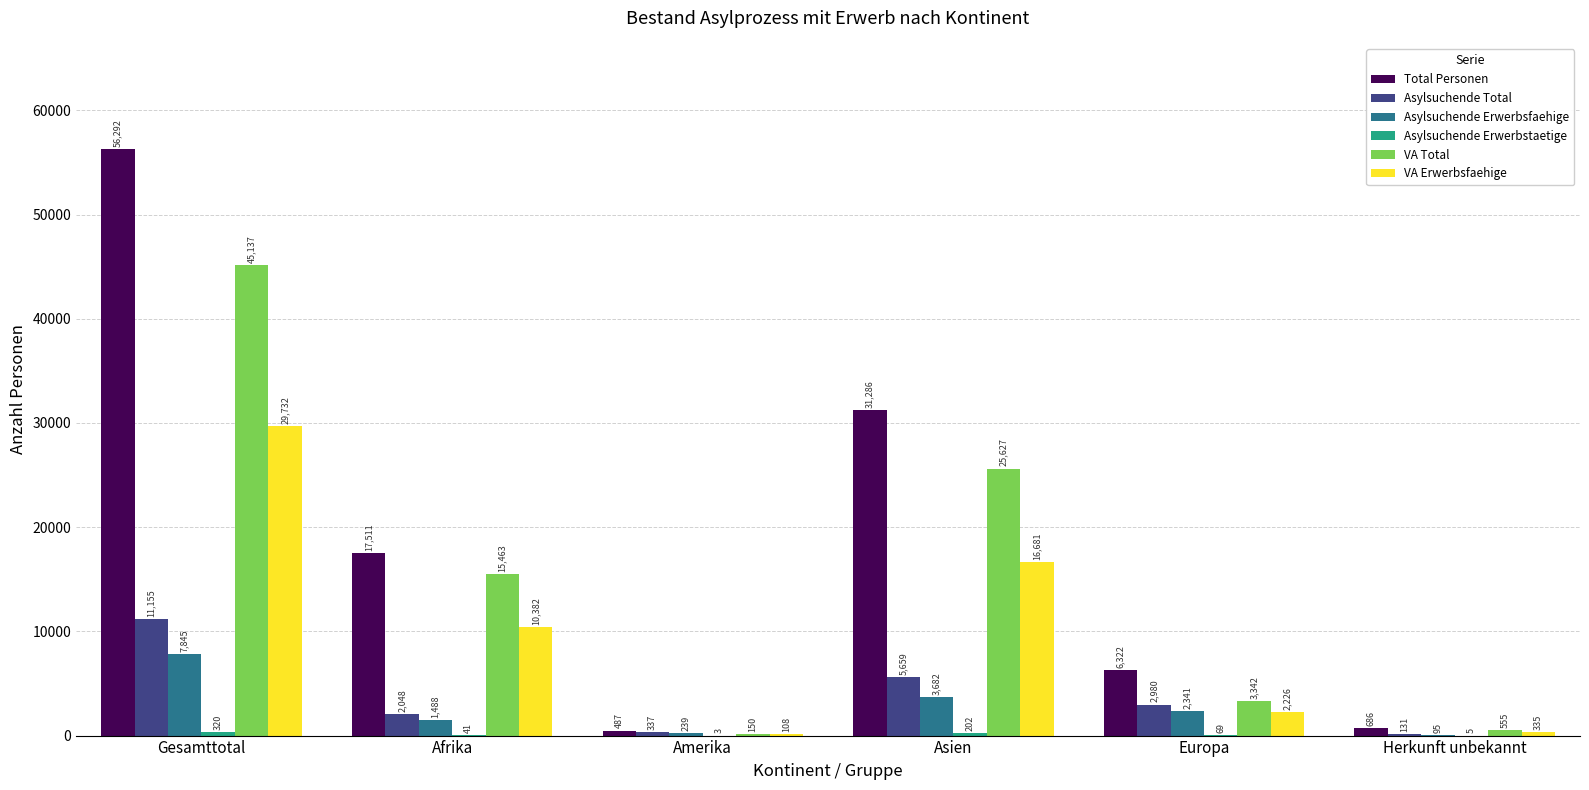

At which label does VA Total reach its peak?

Gesamttotal